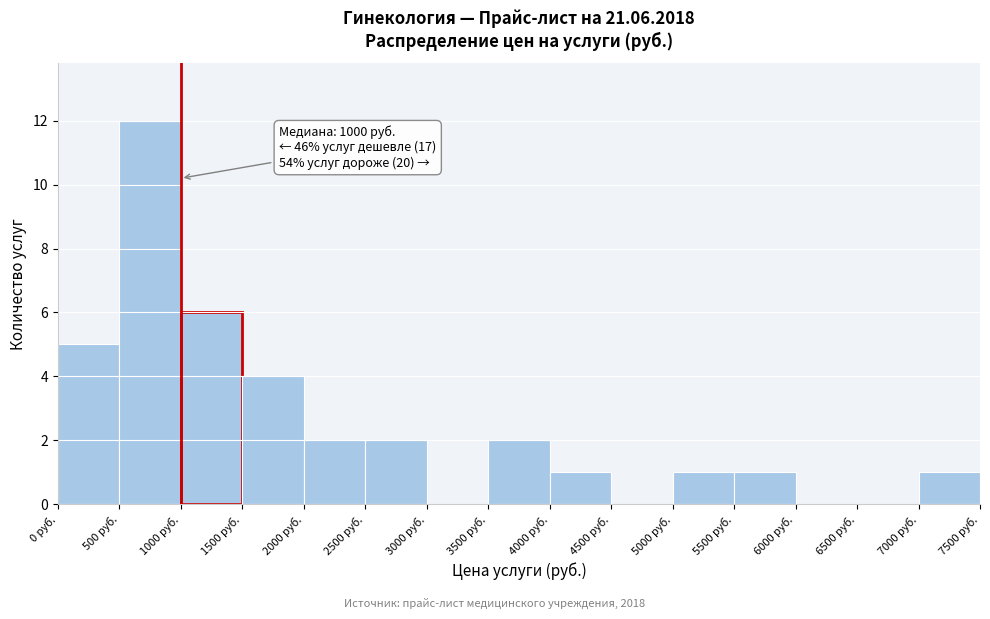

Which range on the x-axis has the tallest bar?

500 to 1000